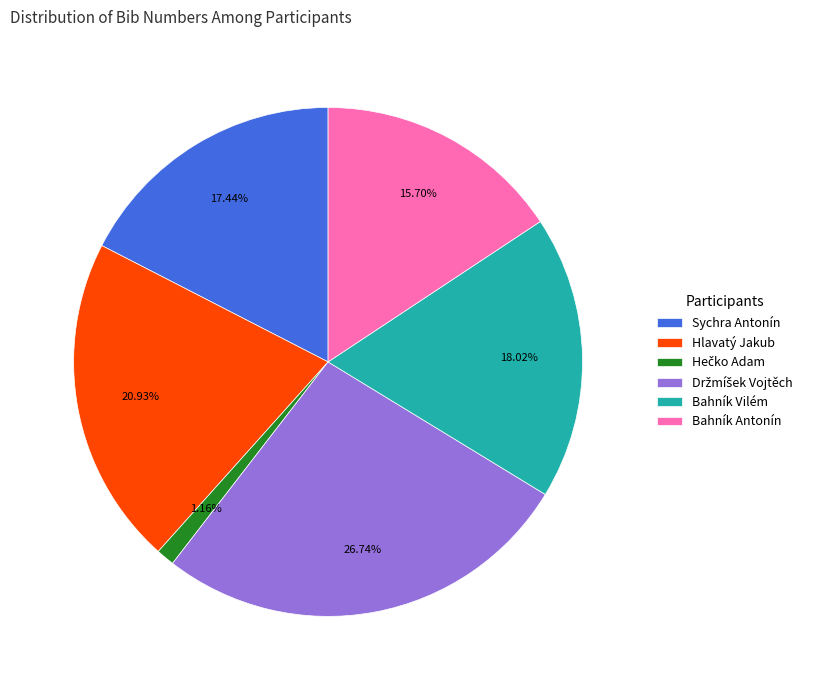

To the nearest percent, what is the average slice percentage?

17%